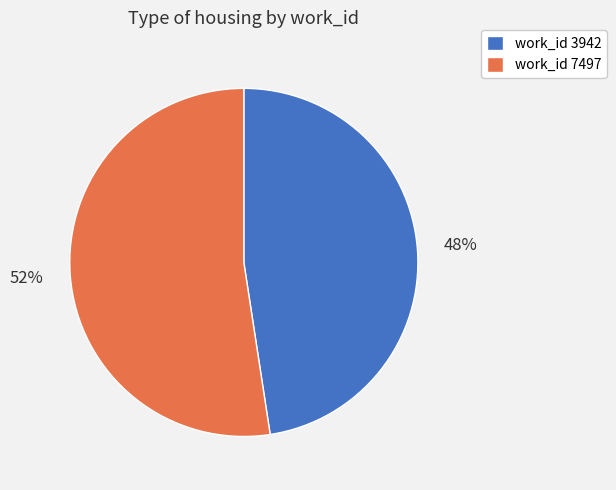

Which category accounts for the majority?

work_id 7497